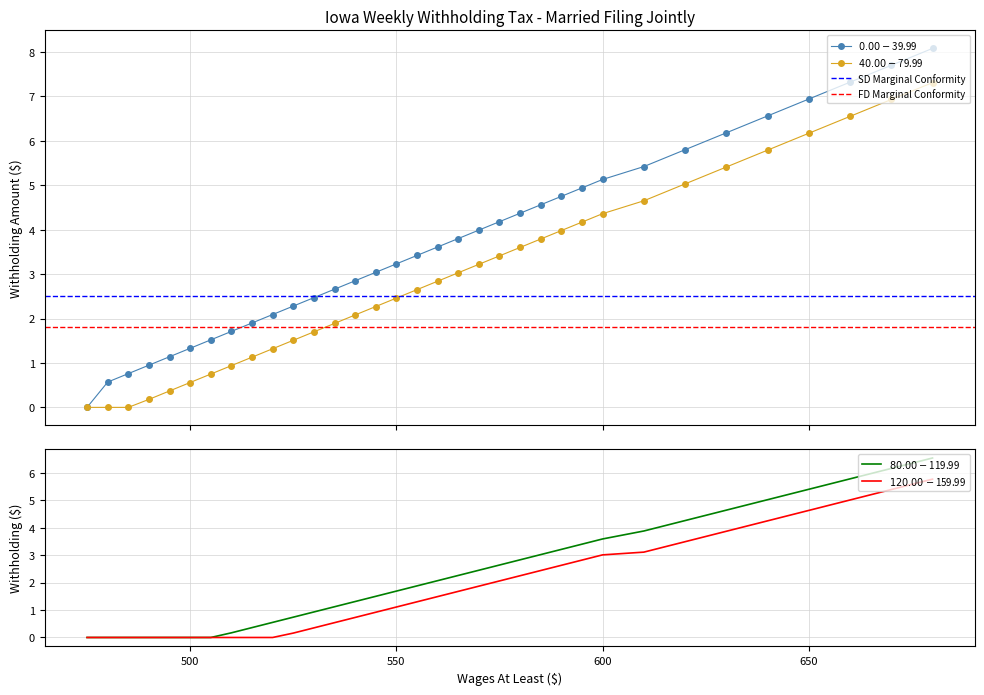

True or false: $80.00-$119.99 and $40.00-$79.99 intersect in this chart.

False